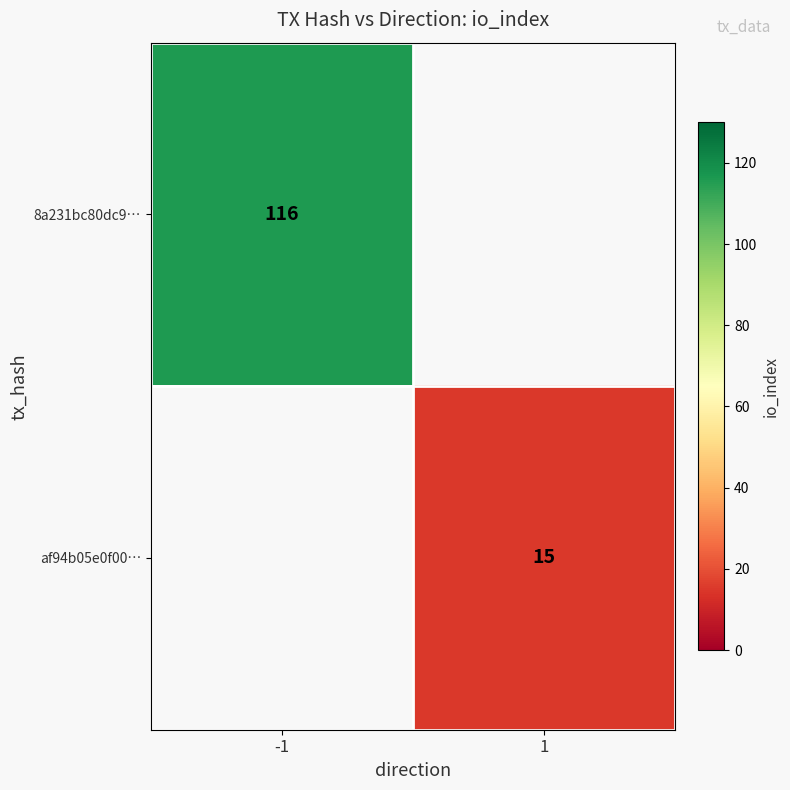

The value of af94b05e0f00… at 1 is 15. True or false?

True